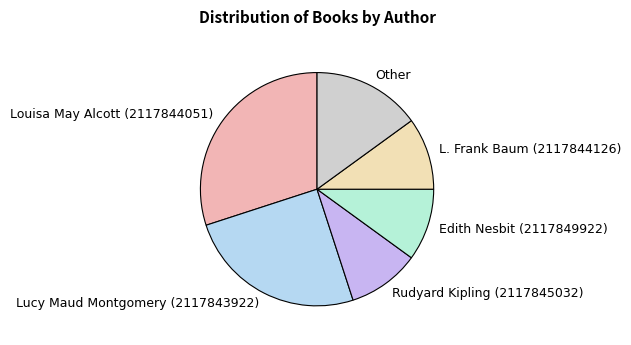

Is there a majority slice in this chart?

No